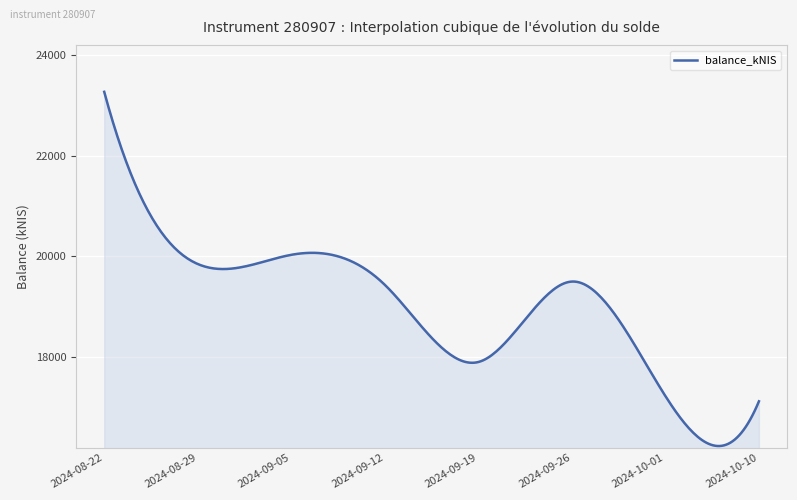

What is the greatest value displayed?

23270.6